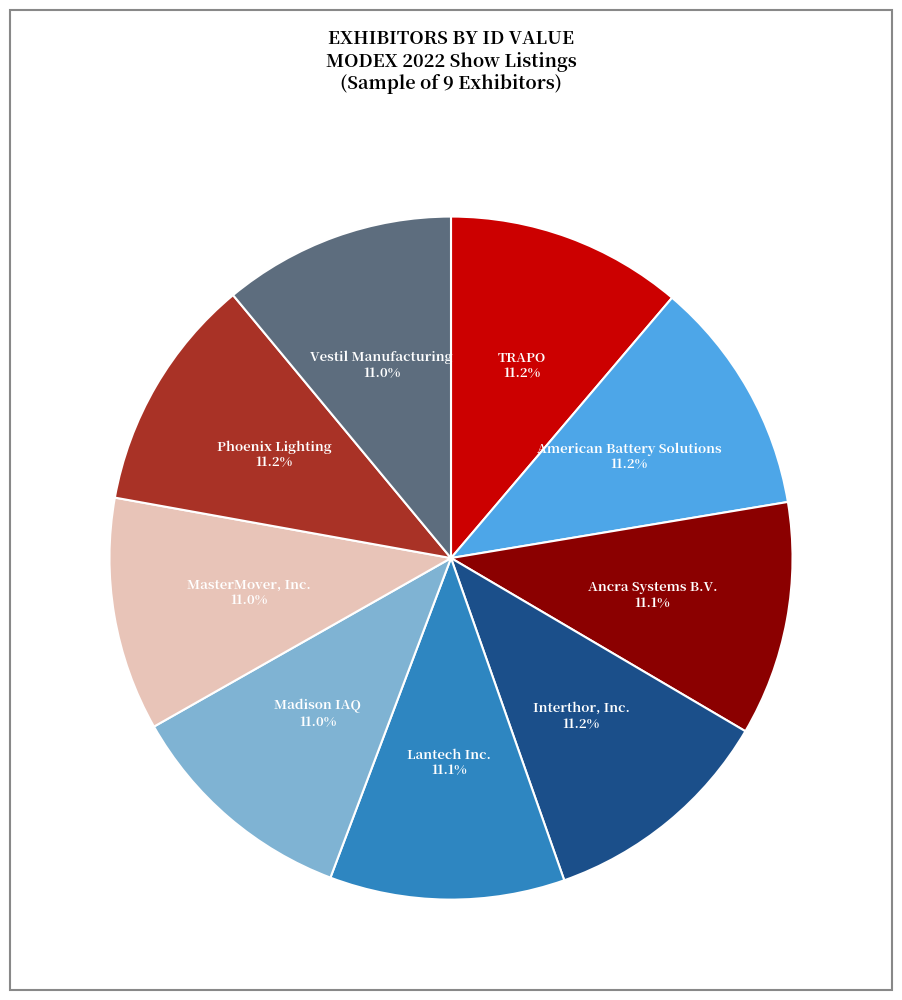

Does any single category account for the majority?

No